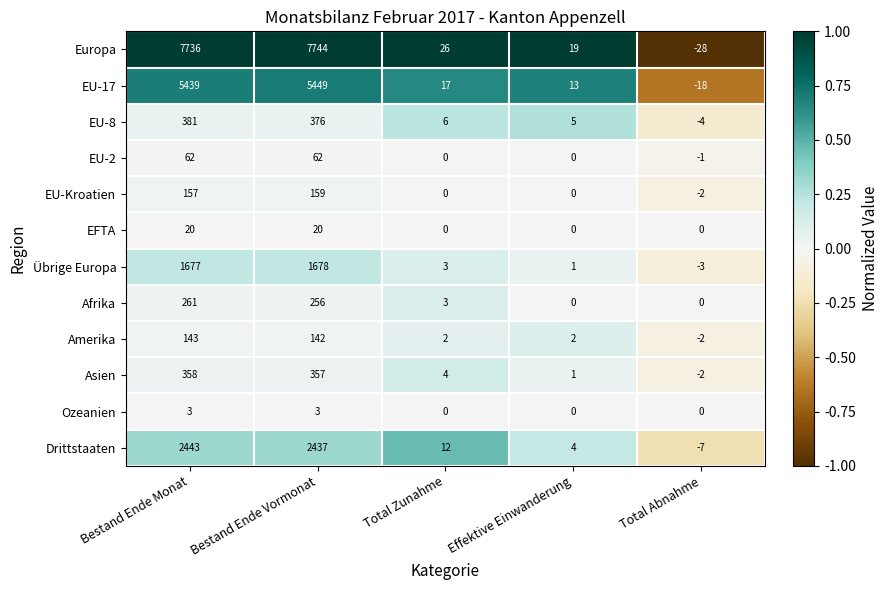

What is the approximate value of EU-17 at Total Zunahme?

17